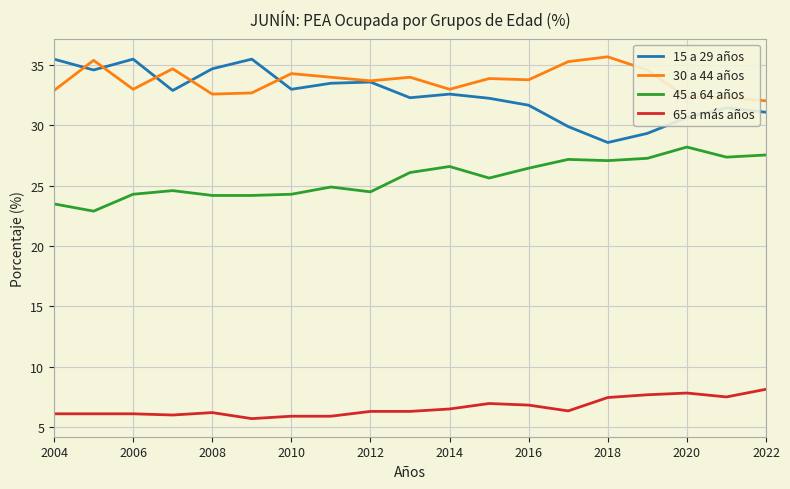

What is the maximum value shown in the chart?

35.7